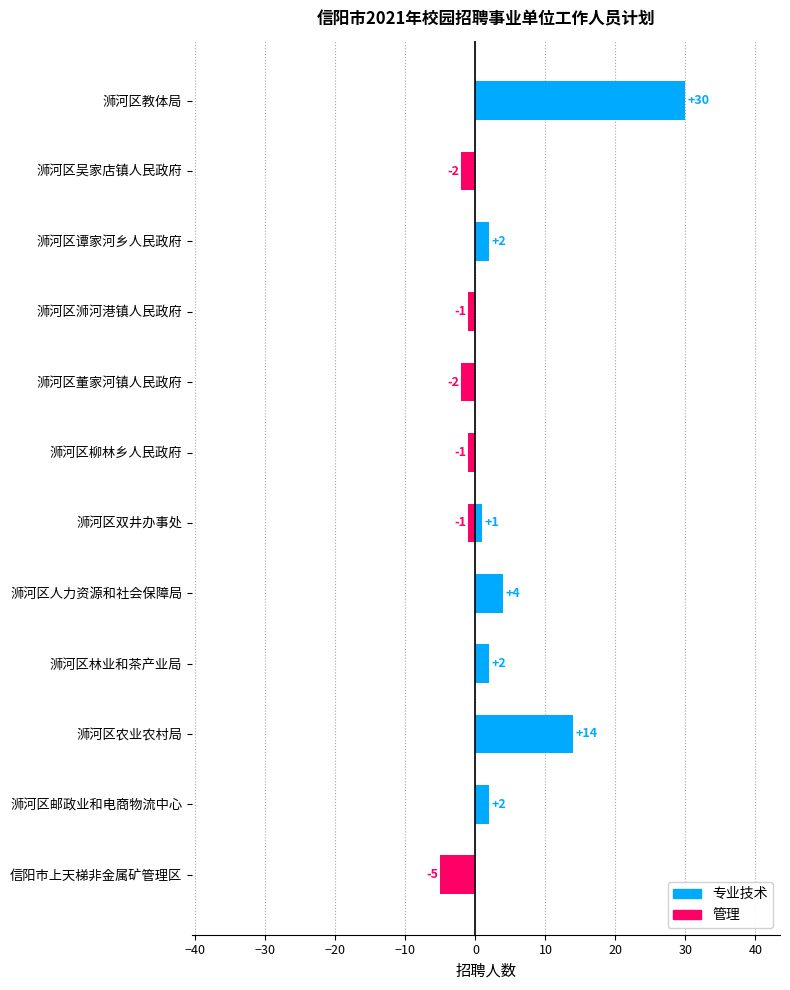

How many 管理 values are between -1 and 0?

9